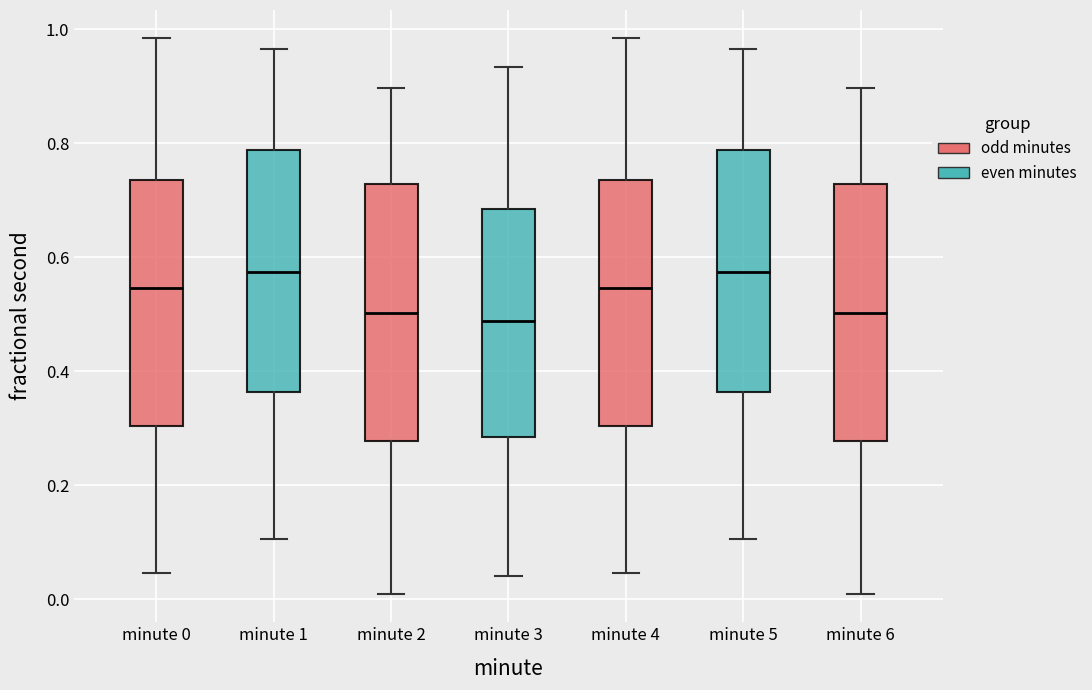

Reading left to right, transcribe this box plot: for each box, give where its median line is, the range the box spans, and where its two whiskers end, as read against the y-axis. The values are not printed on the chart, so give them approximately, as read against the axis.

minute 0: median 0.54, box 0.30 to 0.74, whiskers 0.04 to 0.98
minute 1: median 0.58, box 0.36 to 0.78, whiskers 0.10 to 0.96
minute 2: median 0.50, box 0.28 to 0.72, whiskers 0.00 to 0.90
minute 3: median 0.48, box 0.28 to 0.68, whiskers 0.04 to 0.94
minute 4: median 0.54, box 0.30 to 0.74, whiskers 0.04 to 0.98
minute 5: median 0.58, box 0.36 to 0.78, whiskers 0.10 to 0.96
minute 6: median 0.50, box 0.28 to 0.72, whiskers 0.00 to 0.90